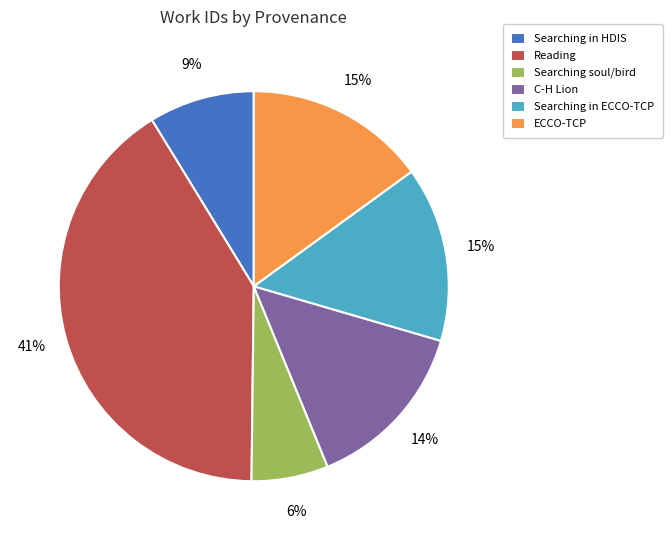

To the nearest percent, what is the difference between the largest and smallest slice percentages?

35%